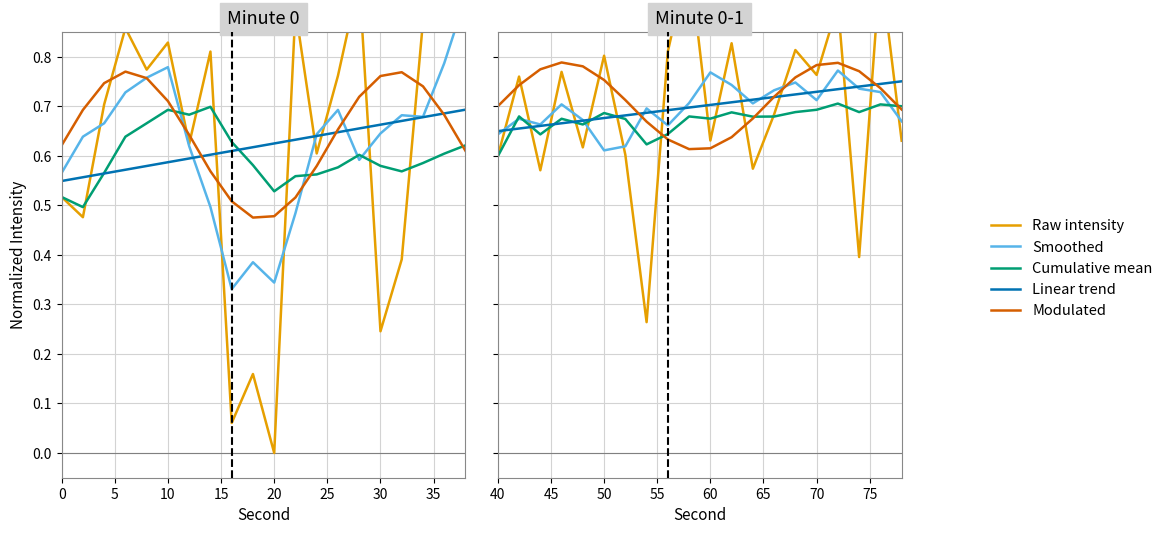

What is the average value of the Smoothed series?

0.7